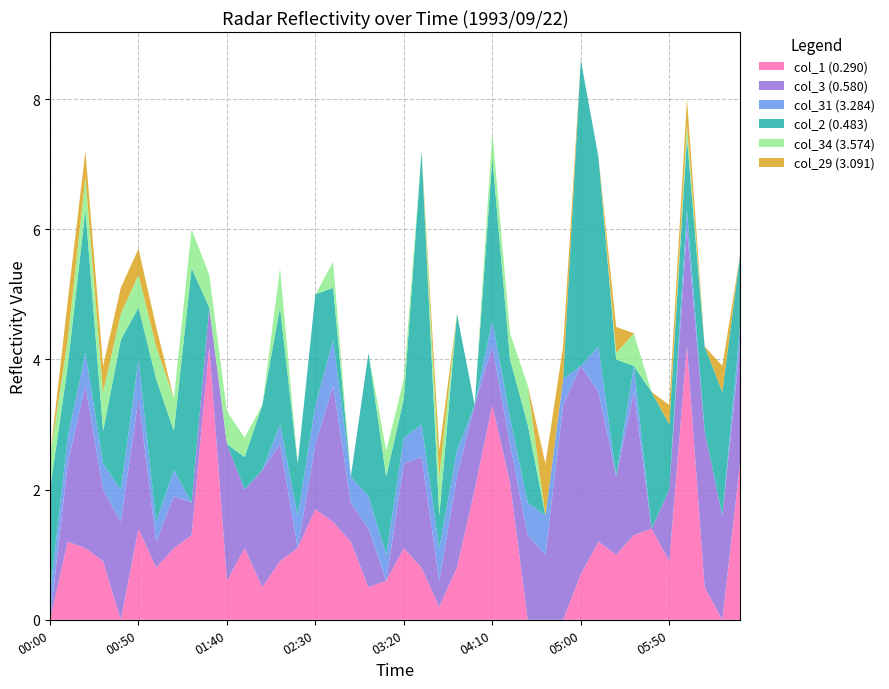

Reading right to left, what are all the values shown in this chart?

col_1 (0.290): 1993/09/22 06:30=2.4	1993/09/22 06:20=999.0	1993/09/22 06:10=0.5	1993/09/22 06:00=4.2	1993/09/22 05:50=0.9	1993/09/22 05:40=1.4	1993/09/22 05:30=1.3	1993/09/22 05:20=1.0	1993/09/22 05:10=1.2	1993/09/22 05:00=0.7	1993/09/22 04:50=999.0	1993/09/22 04:40=999.0	1993/09/22 04:30=999.0	1993/09/22 04:20=2.1	1993/09/22 04:10=3.3	1993/09/22 04:00=2.0	1993/09/22 03:50=0.8	1993/09/22 03:40=0.2	1993/09/22 03:30=0.8	1993/09/22 03:20=1.1	1993/09/22 03:10=0.6	1993/09/22 03:00=0.5	1993/09/22 02:50=1.2	1993/09/22 02:40=1.5	1993/09/22 02:30=1.7	1993/09/22 02:20=1.1	1993/09/22 02:10=0.9	1993/09/22 02:00=0.5	1993/09/22 01:50=1.1	1993/09/22 01:40=0.6	1993/09/22 01:30=4.2	1993/09/22 01:20=1.3	1993/09/22 01:10=1.1	1993/09/22 01:00=0.8	1993/09/22 00:50=1.4	1993/09/22 00:40=999.0	1993/09/22 00:30=0.9	1993/09/22 00:20=1.1	1993/09/22 00:10=1.2	1993/09/22 00:00=999.0
col_3 (0.580): 1993/09/22 06:30=1.8	1993/09/22 06:20=1.6	1993/09/22 06:10=2.4	1993/09/22 06:00=1.8	1993/09/22 05:50=1.1	1993/09/22 05:40=999.0	1993/09/22 05:30=2.2	1993/09/22 05:20=1.2	1993/09/22 05:10=2.3	1993/09/22 05:00=3.2	1993/09/22 04:50=3.3	1993/09/22 04:40=1.0	1993/09/22 04:30=1.3	1993/09/22 04:20=0.6	1993/09/22 04:10=0.9	1993/09/22 04:00=1.3	1993/09/22 03:50=1.4	1993/09/22 03:40=0.4	1993/09/22 03:30=1.7	1993/09/22 03:20=1.3	1993/09/22 03:10=999.0	1993/09/22 03:00=0.9	1993/09/22 02:50=0.6	1993/09/22 02:40=2.1	1993/09/22 02:30=1.0	1993/09/22 02:20=999.0	1993/09/22 02:10=1.8	1993/09/22 02:00=1.8	1993/09/22 01:50=0.9	1993/09/22 01:40=2.1	1993/09/22 01:30=0.6	1993/09/22 01:20=0.5	1993/09/22 01:10=0.8	1993/09/22 01:00=0.4	1993/09/22 00:50=2.0	1993/09/22 00:40=1.5	1993/09/22 00:30=1.1	1993/09/22 00:20=2.5	1993/09/22 00:10=1.2	1993/09/22 00:00=999.0
col_31 (3.284): 1993/09/22 06:30=0.3	1993/09/22 06:20=999.0	1993/09/22 06:10=999.0	1993/09/22 06:00=0.3	1993/09/22 05:50=999.0	1993/09/22 05:40=999.0	1993/09/22 05:30=0.4	1993/09/22 05:20=999.0	1993/09/22 05:10=0.7	1993/09/22 05:00=999.0	1993/09/22 04:50=0.4	1993/09/22 04:40=0.6	1993/09/22 04:30=0.5	1993/09/22 04:20=0.4	1993/09/22 04:10=0.4	1993/09/22 04:00=999.0	1993/09/22 03:50=0.4	1993/09/22 03:40=0.5	1993/09/22 03:30=0.5	1993/09/22 03:20=0.4	1993/09/22 03:10=0.4	1993/09/22 03:00=0.5	1993/09/22 02:50=0.4	1993/09/22 02:40=0.7	1993/09/22 02:30=0.6	1993/09/22 02:20=0.5	1993/09/22 02:10=0.3	1993/09/22 02:00=999.0	1993/09/22 01:50=999.0	1993/09/22 01:40=999.0	1993/09/22 01:30=999.0	1993/09/22 01:20=999.0	1993/09/22 01:10=0.4	1993/09/22 01:00=0.3	1993/09/22 00:50=0.6	1993/09/22 00:40=0.5	1993/09/22 00:30=0.4	1993/09/22 00:20=0.5	1993/09/22 00:10=0.4	1993/09/22 00:00=0.4
col_2 (0.483): 1993/09/22 06:30=1.1	1993/09/22 06:20=1.9	1993/09/22 06:10=1.3	1993/09/22 06:00=1.1	1993/09/22 05:50=1.0	1993/09/22 05:40=2.1	1993/09/22 05:30=999.0	1993/09/22 05:20=1.8	1993/09/22 05:10=2.9	1993/09/22 05:00=4.7	1993/09/22 04:50=999.0	1993/09/22 04:40=999.0	1993/09/22 04:30=1.2	1993/09/22 04:20=0.9	1993/09/22 04:10=2.5	1993/09/22 04:00=999.0	1993/09/22 03:50=2.1	1993/09/22 03:40=0.5	1993/09/22 03:30=4.2	1993/09/22 03:20=0.6	1993/09/22 03:10=1.2	1993/09/22 03:00=2.2	1993/09/22 02:50=999.0	1993/09/22 02:40=0.8	1993/09/22 02:30=1.7	1993/09/22 02:20=0.8	1993/09/22 02:10=1.8	1993/09/22 02:00=1.0	1993/09/22 01:50=0.5	1993/09/22 01:40=999.0	1993/09/22 01:30=999.0	1993/09/22 01:20=3.6	1993/09/22 01:10=0.6	1993/09/22 01:00=2.2	1993/09/22 00:50=0.8	1993/09/22 00:40=2.3	1993/09/22 00:30=0.5	1993/09/22 00:20=2.2	1993/09/22 00:10=1.1	1993/09/22 00:00=1.6
col_34 (3.574): 1993/09/22 06:30=999.0	1993/09/22 06:20=999.0	1993/09/22 06:10=999.0	1993/09/22 06:00=0.2	1993/09/22 05:50=999.0	1993/09/22 05:40=999.0	1993/09/22 05:30=0.5	1993/09/22 05:20=0.1	1993/09/22 05:10=999.0	1993/09/22 05:00=999.0	1993/09/22 04:50=999.0	1993/09/22 04:40=999.0	1993/09/22 04:30=0.6	1993/09/22 04:20=0.4	1993/09/22 04:10=0.4	1993/09/22 04:00=999.0	1993/09/22 03:50=999.0	1993/09/22 03:40=0.6	1993/09/22 03:30=999.0	1993/09/22 03:20=0.3	1993/09/22 03:10=0.4	1993/09/22 03:00=999.0	1993/09/22 02:50=999.0	1993/09/22 02:40=0.4	1993/09/22 02:30=999.0	1993/09/22 02:20=999.0	1993/09/22 02:10=0.6	1993/09/22 02:00=999.0	1993/09/22 01:50=0.3	1993/09/22 01:40=0.5	1993/09/22 01:30=0.5	1993/09/22 01:20=0.6	1993/09/22 01:10=0.5	1993/09/22 01:00=0.5	1993/09/22 00:50=0.5	1993/09/22 00:40=0.4	1993/09/22 00:30=0.6	1993/09/22 00:20=0.5	1993/09/22 00:10=0.4	1993/09/22 00:00=0.5
col_29 (3.091): 1993/09/22 06:30=999.0	1993/09/22 06:20=0.4	1993/09/22 06:10=999.0	1993/09/22 06:00=0.4	1993/09/22 05:50=0.3	1993/09/22 05:40=999.0	1993/09/22 05:30=999.0	1993/09/22 05:20=0.4	1993/09/22 05:10=999.0	1993/09/22 05:00=999.0	1993/09/22 04:50=0.5	1993/09/22 04:40=0.8	1993/09/22 04:30=999.0	1993/09/22 04:20=999.0	1993/09/22 04:10=999.0	1993/09/22 04:00=999.0	1993/09/22 03:50=999.0	1993/09/22 03:40=0.4	1993/09/22 03:30=999.0	1993/09/22 03:20=999.0	1993/09/22 03:10=999.0	1993/09/22 03:00=999.0	1993/09/22 02:50=999.0	1993/09/22 02:40=999.0	1993/09/22 02:30=999.0	1993/09/22 02:20=999.0	1993/09/22 02:10=999.0	1993/09/22 02:00=999.0	1993/09/22 01:50=999.0	1993/09/22 01:40=999.0	1993/09/22 01:30=999.0	1993/09/22 01:20=999.0	1993/09/22 01:10=999.0	1993/09/22 01:00=0.3	1993/09/22 00:50=0.4	1993/09/22 00:40=0.4	1993/09/22 00:30=0.4	1993/09/22 00:20=0.4	1993/09/22 00:10=0.6	1993/09/22 00:00=999.0